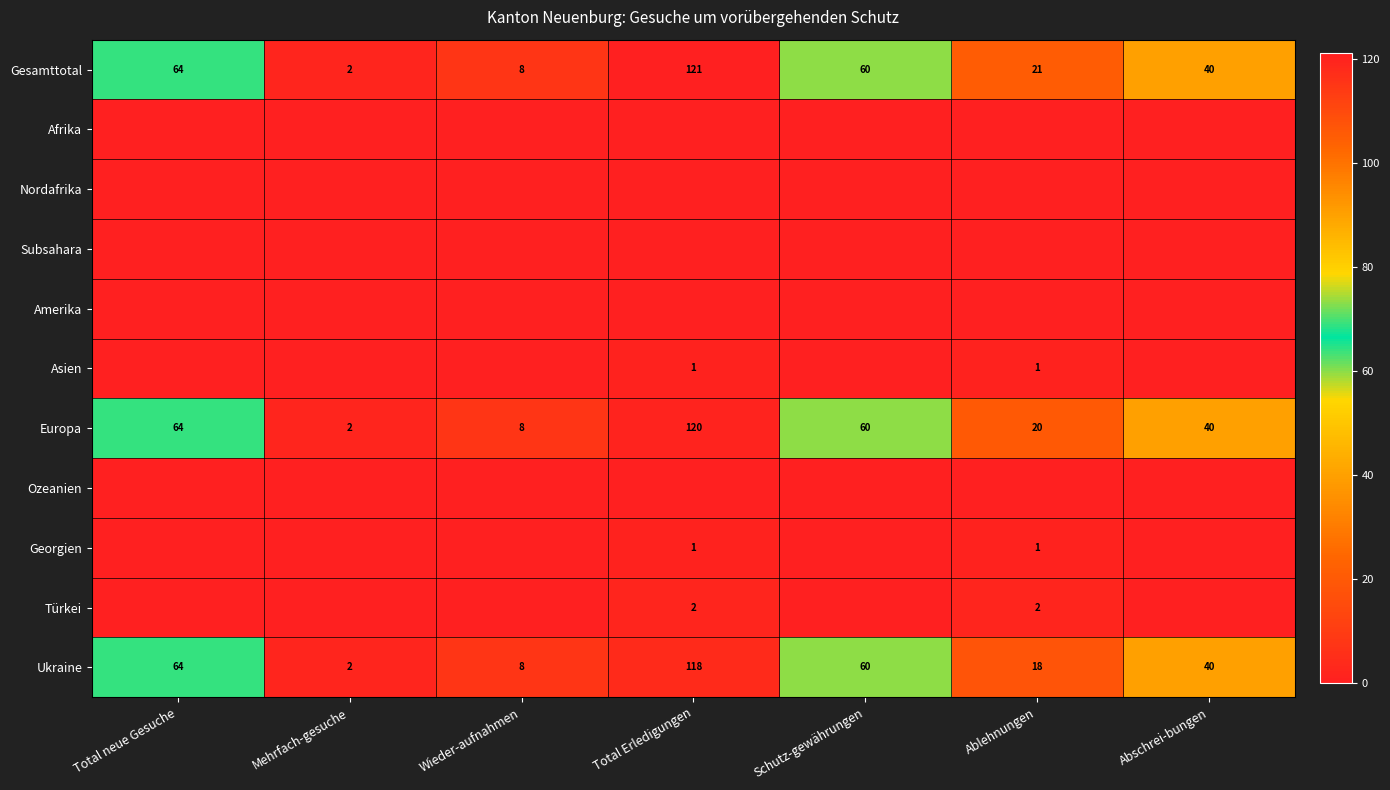

List the labels in order of Ukraine value, largest first.

Total Erledigungen, Total neue Gesuche, Schutz-gewährungen, Abschrei-bungen, Ablehnungen, Wieder-aufnahmen, Mehrfach-gesuche